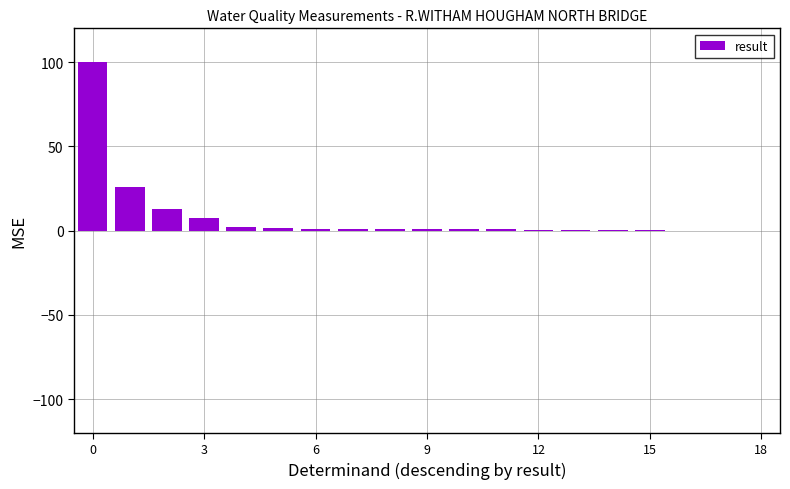

What is the label of the 6th bar from the right?

13